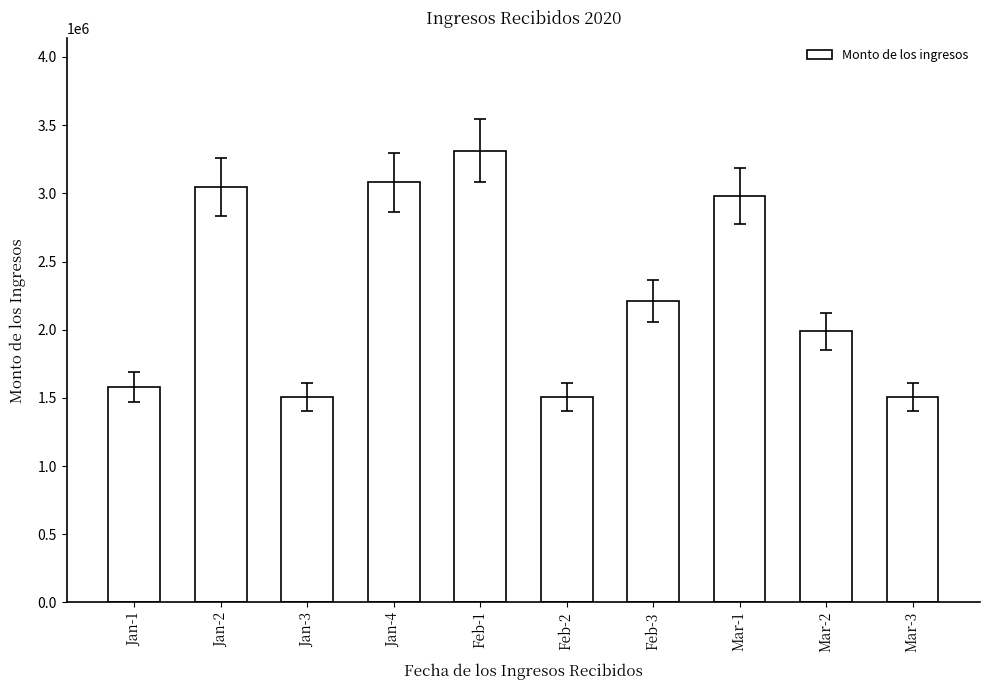

What is the maximum value shown in the chart?

3311879